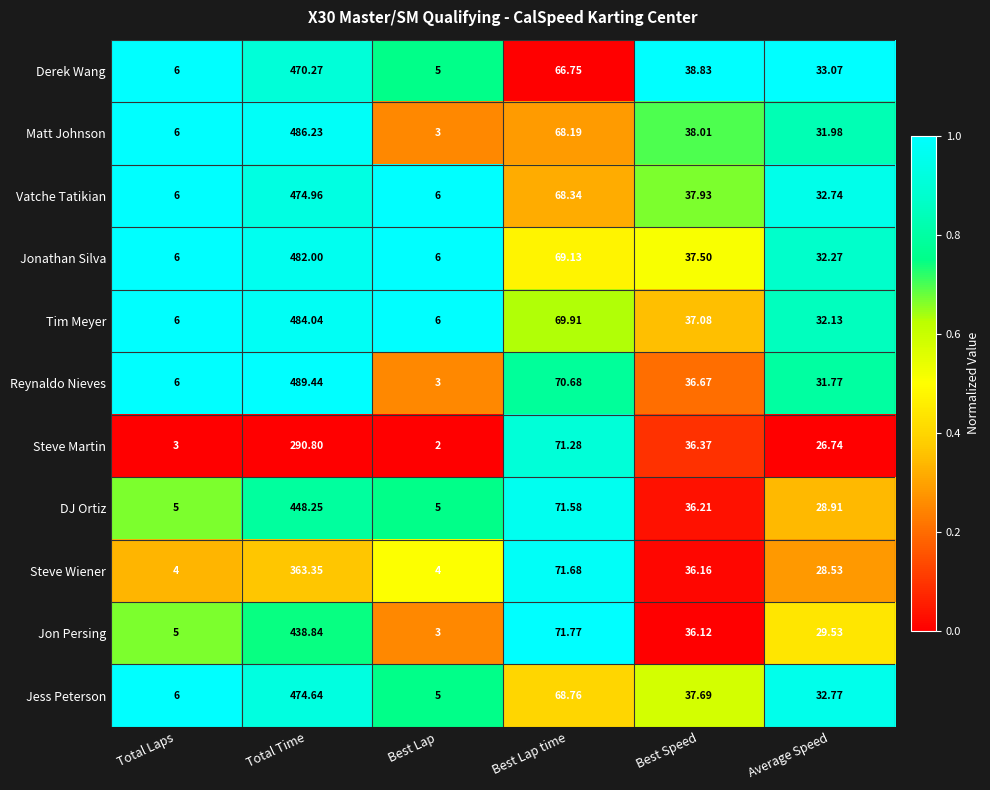

Which series has the widest spread of values?

Reynaldo Nieves